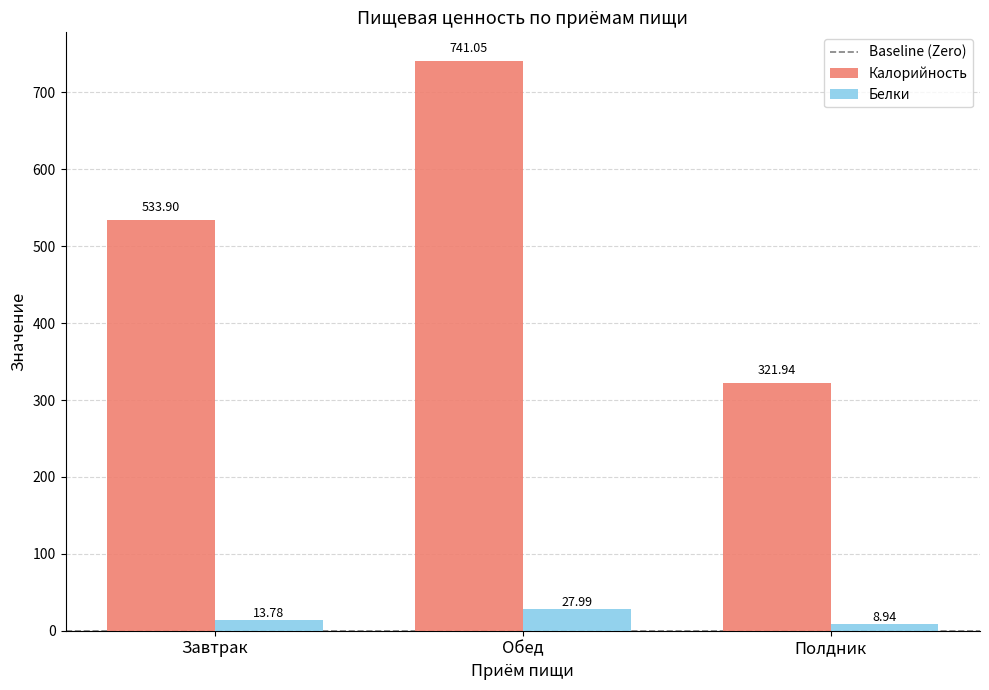

Which series has the widest spread of values?

Калорийность